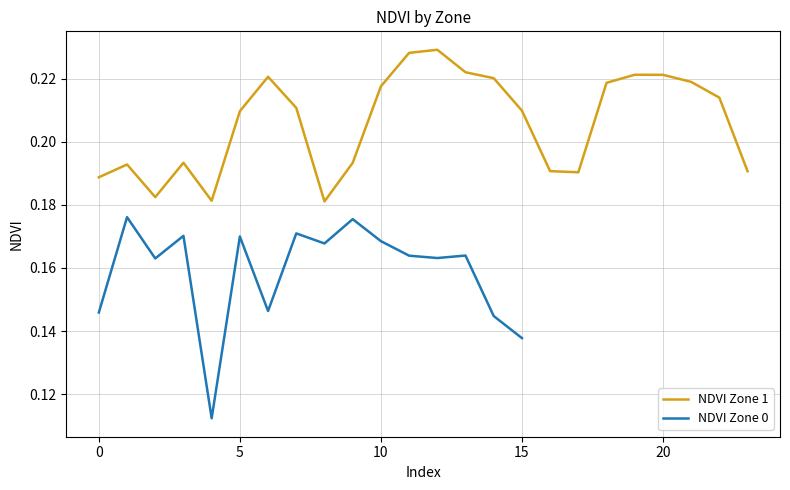

Where is the first local minimum?

2